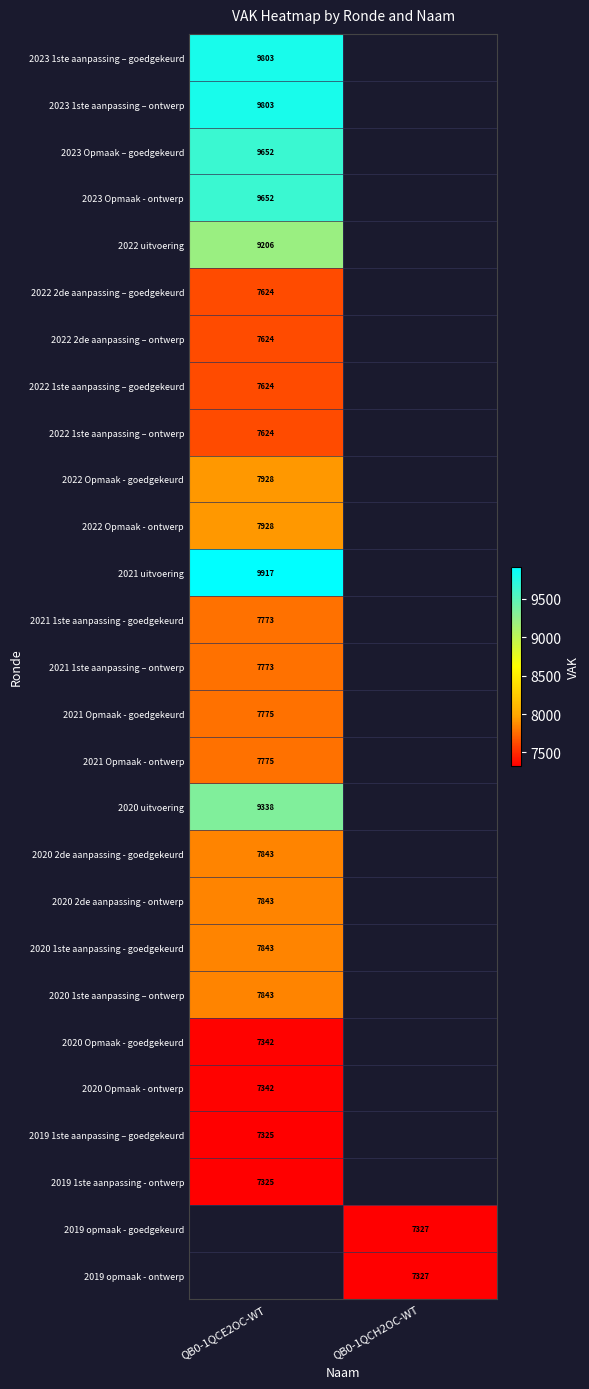

The value of 2022 uitvoering at QB0-1QCE2OC-WT is 14713. True or false?

False